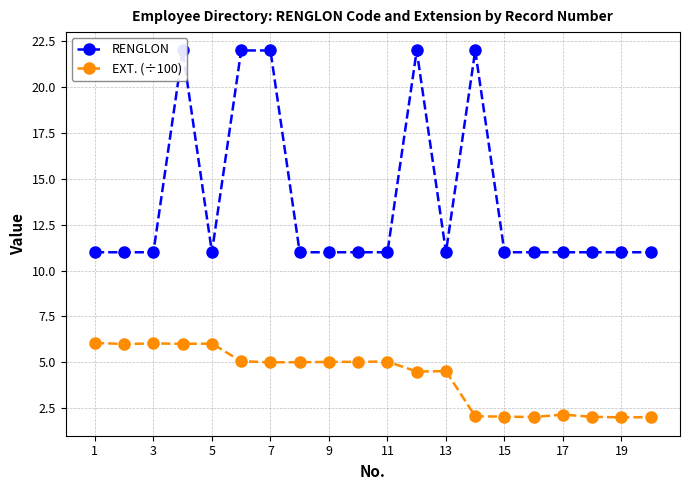

At how many categories does at least one series exceed 19?

5